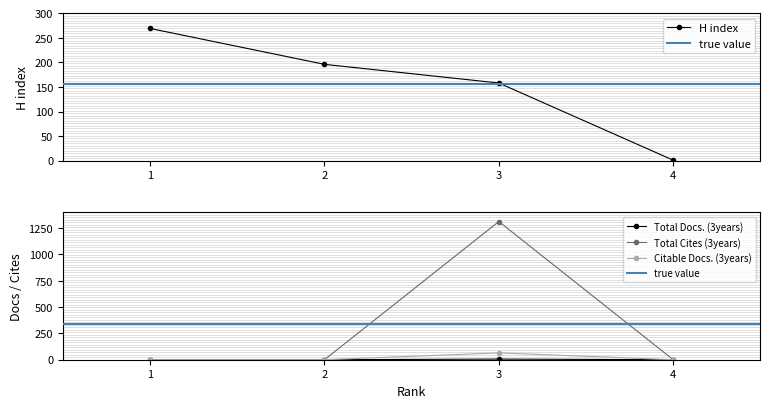

True or false: Total Cites (3years) has more than 2 interior local peaks.

False